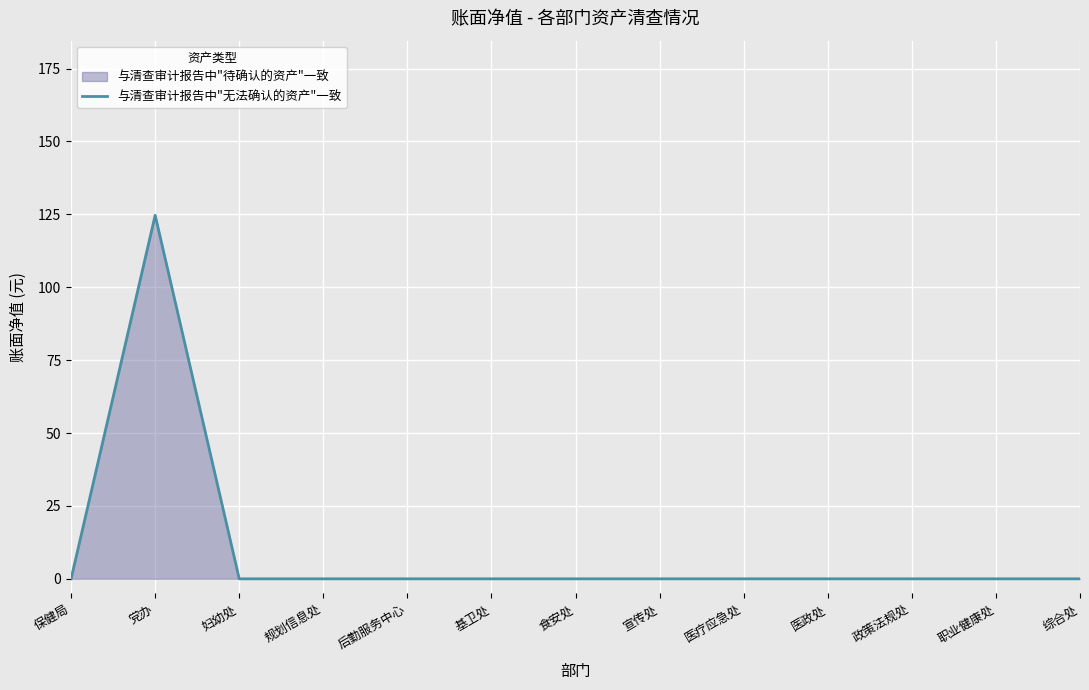

How many interior local peaks (higher than both neighbors) does the data have?

1